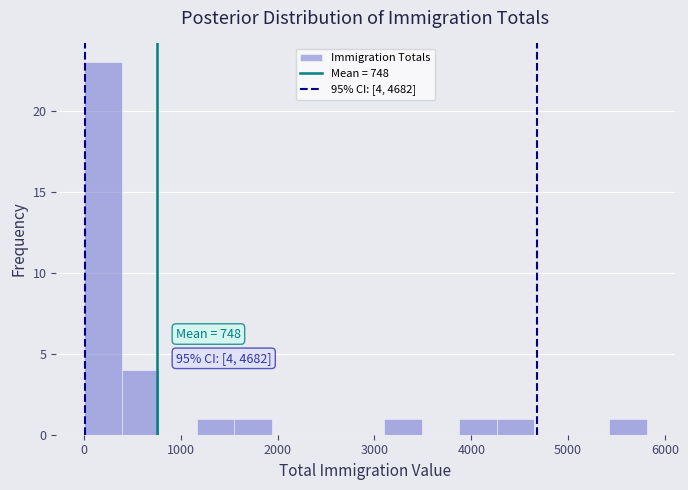

Read against the x-axis, roughly where is the centre of the tallest bar?

200